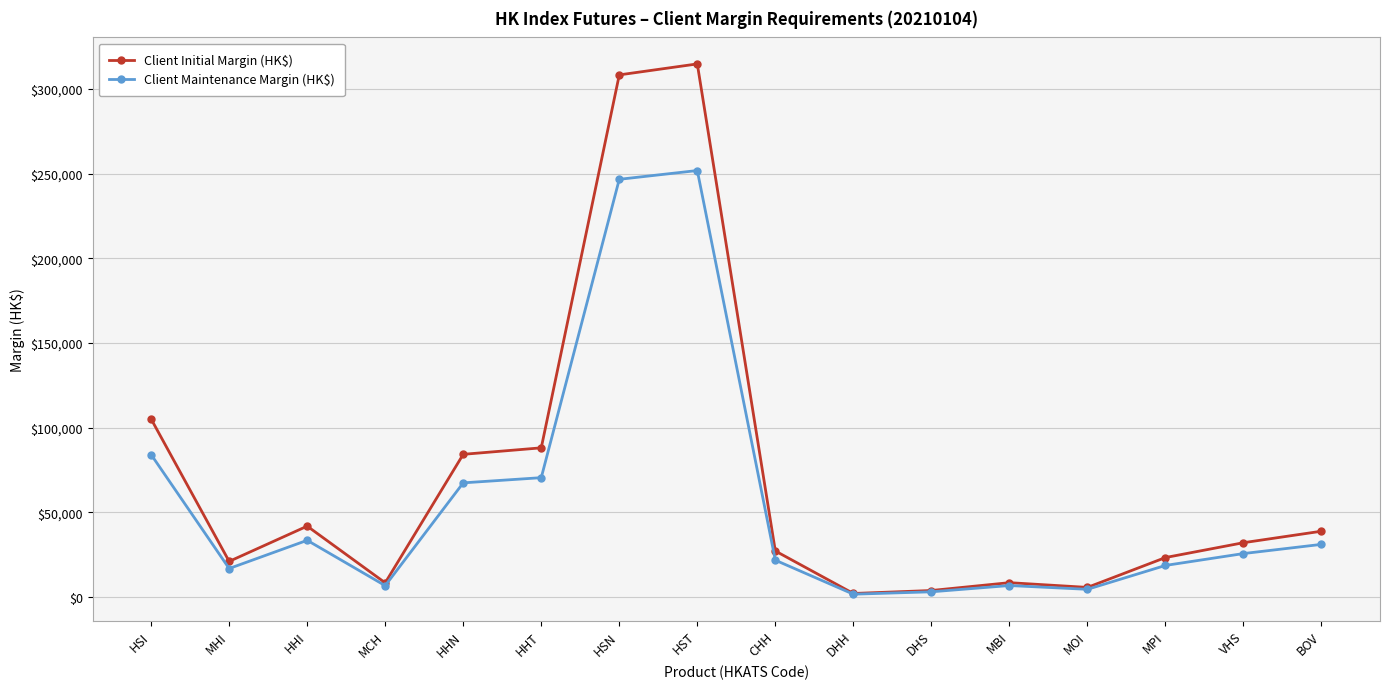

Where is Client Initial Margin (HK$) nearest to the value 158389?

HSI